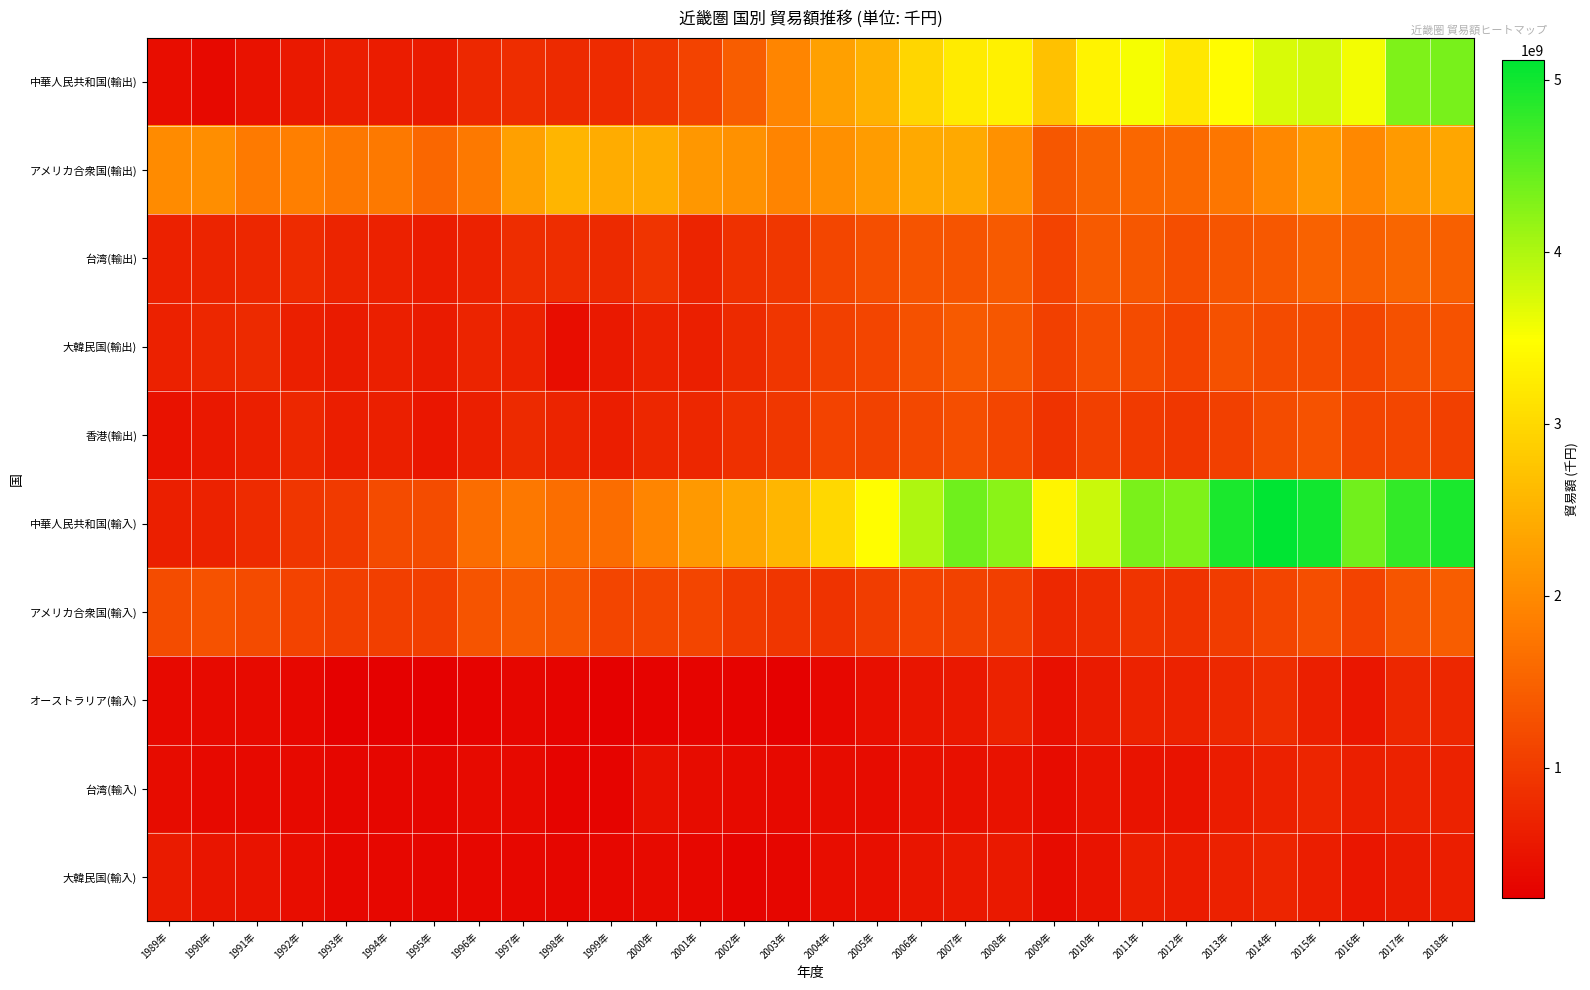

At how many categories does at least one series exceed 2662555281?

15